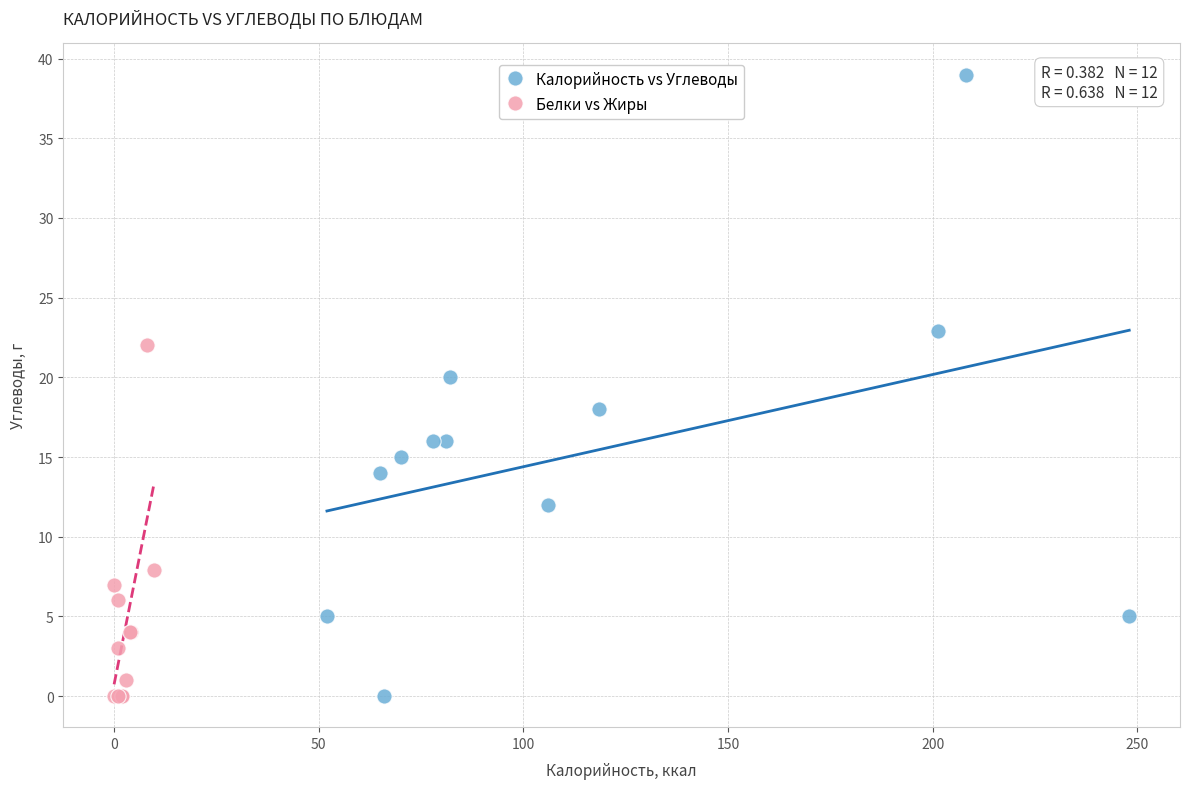

Which series reaches the maximum Y coordinate?

Калорийность vs Углеводы